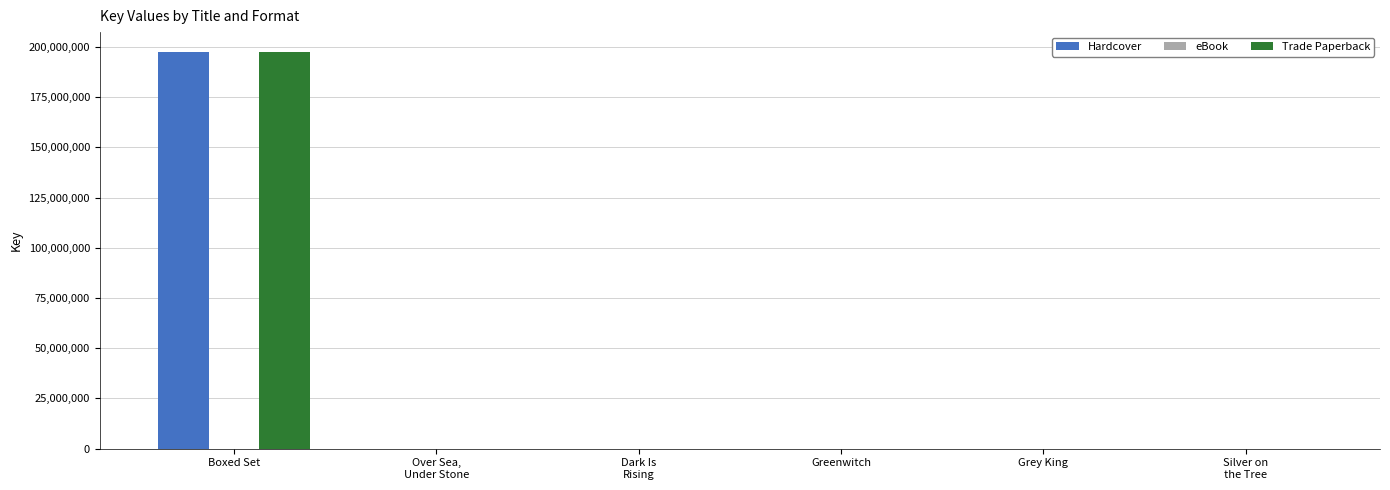

What is the highest value of the Trade Paperback series?

197481997